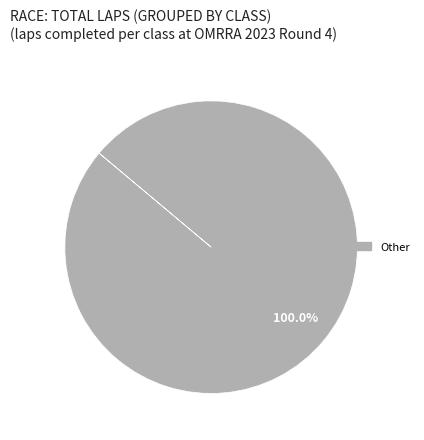

Count the number of slices in the pie.

1